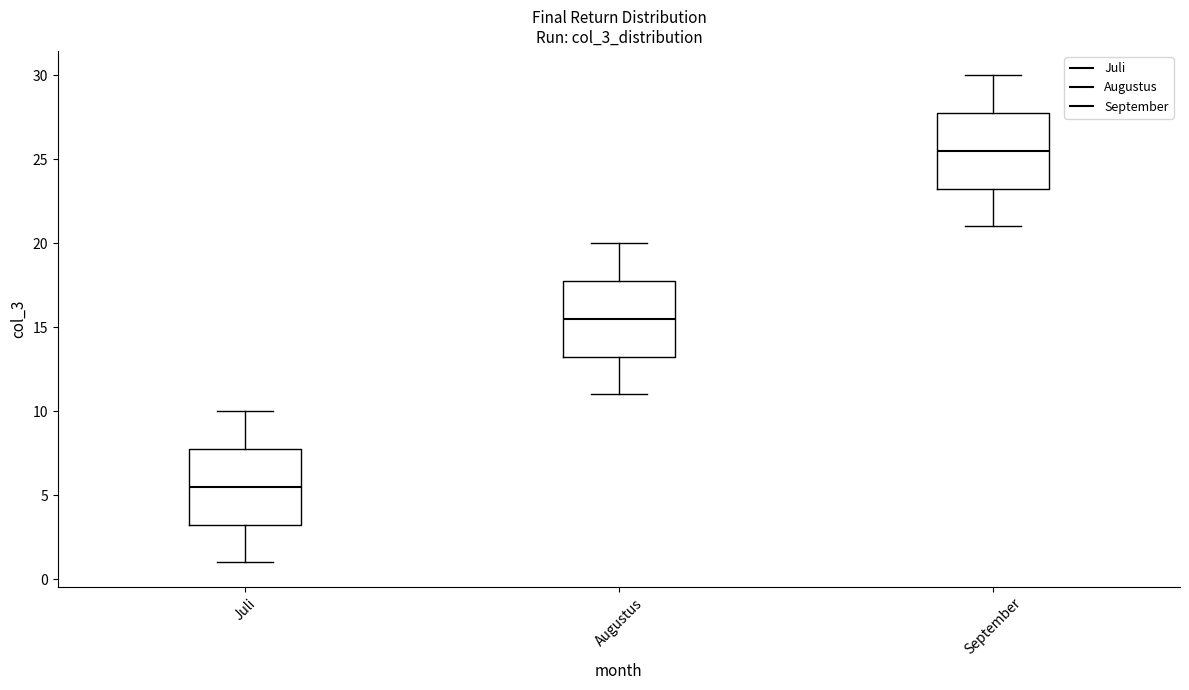

Reading left to right, read every box against the y-axis: the position of its median line, the range the box covers, and the ends of its whiskers. The values are not printed on the chart, so give them approximately, as read against the axis.

Juli: median 5.5, box 3.5 to 8.0, whiskers 1.0 to 10.0
Augustus: median 15.5, box 13.5 to 18.0, whiskers 11.0 to 20.0
September: median 25.5, box 23.5 to 28.0, whiskers 21.0 to 30.0